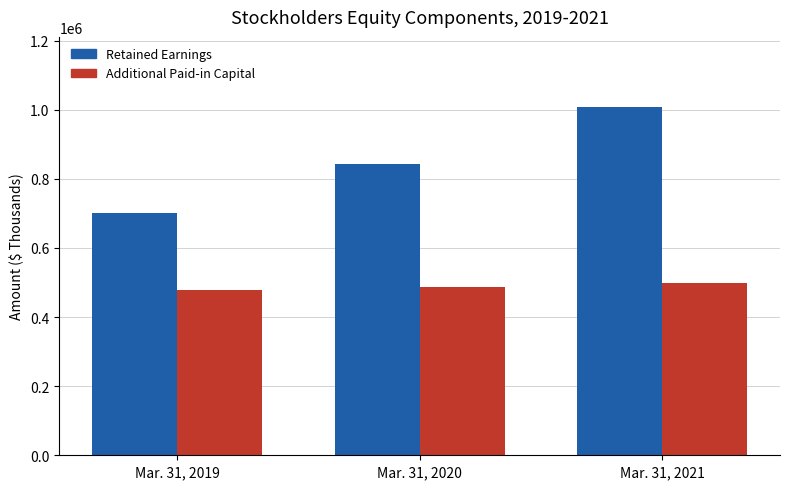

Reading left to right, what are all the values shown in this chart?

Retained Earnings: 701820	844101	1008783
Additional Paid-in Capital: 479150	488116	499508